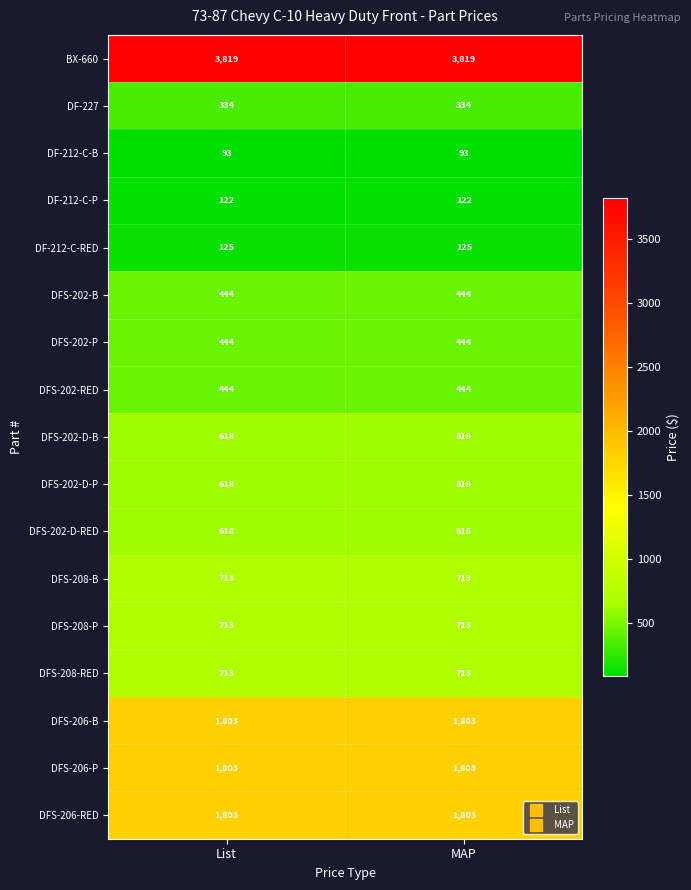

Is it true that DFS-202-P equals 633 at MAP?

False